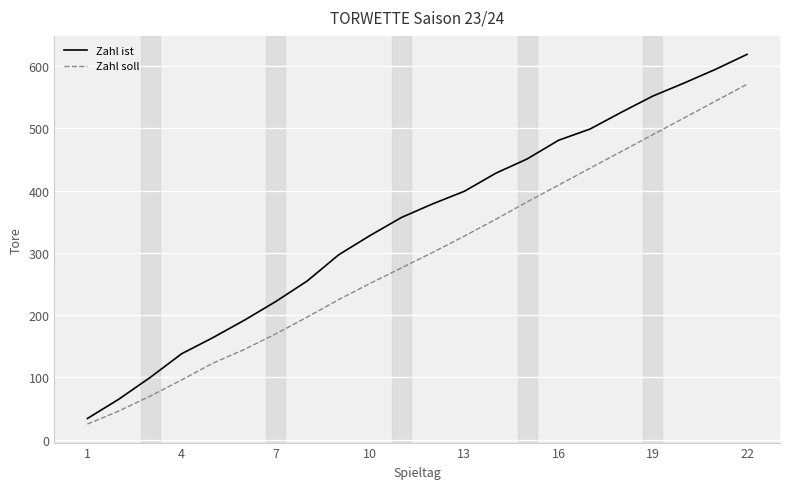

List the series in order of their overall mean, lowest first.

Zahl soll, Zahl ist